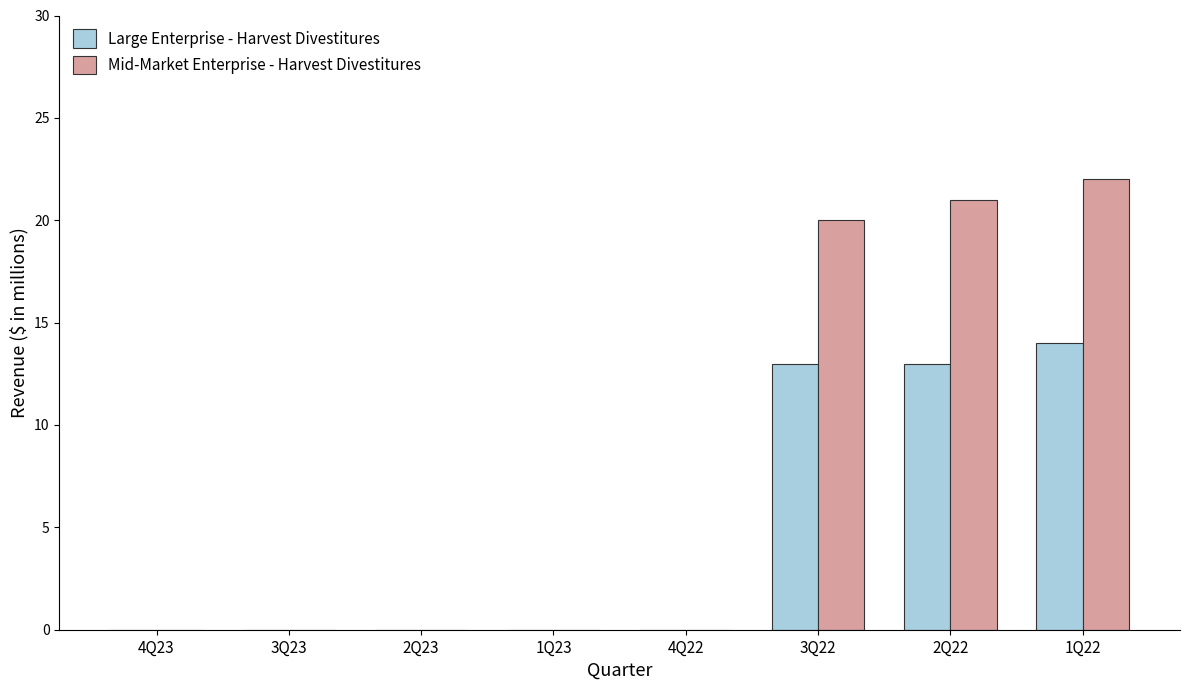

Reading left to right, what are all the values shown in this chart?

Large Enterprise - Harvest Divestitures: 4Q23=0	3Q23=0	2Q23=0	1Q23=0	4Q22=0	3Q22=13	2Q22=13	1Q22=14
Mid-Market Enterprise - Harvest Divestitures: 4Q23=0	3Q23=0	2Q23=0	1Q23=0	4Q22=0	3Q22=20	2Q22=21	1Q22=22